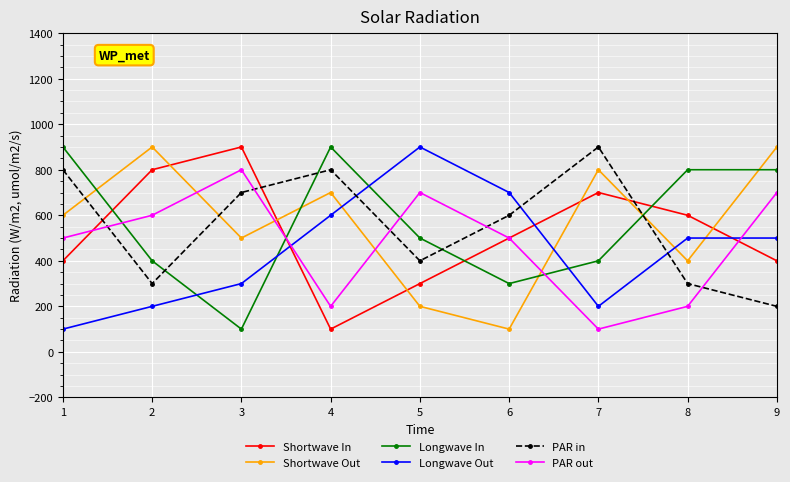

Is it true that Longwave In equals 491 at 6?

False